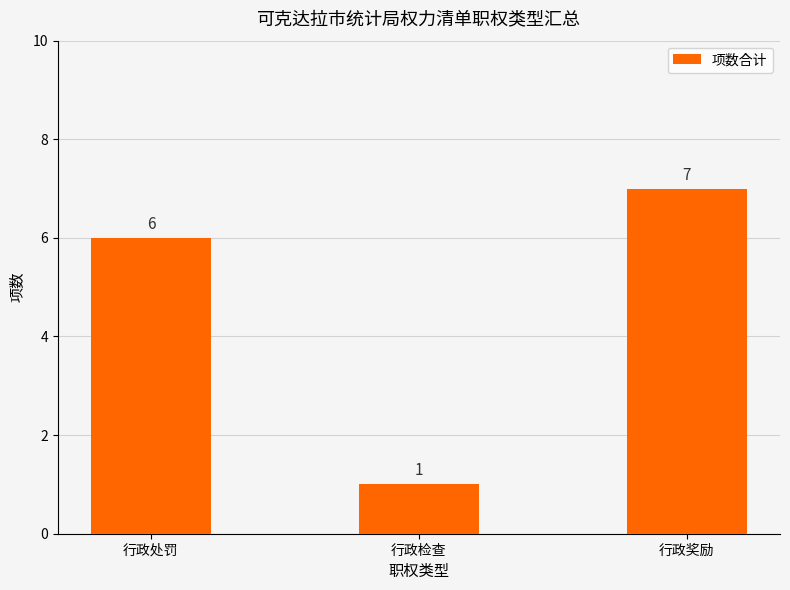

Where is the data nearest to the value 4?

行政处罚